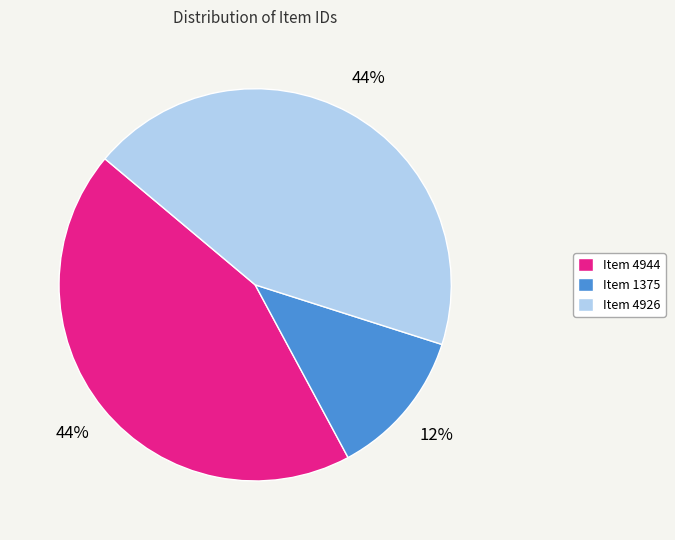

Does Item 4926 represent more than half of the total?

No